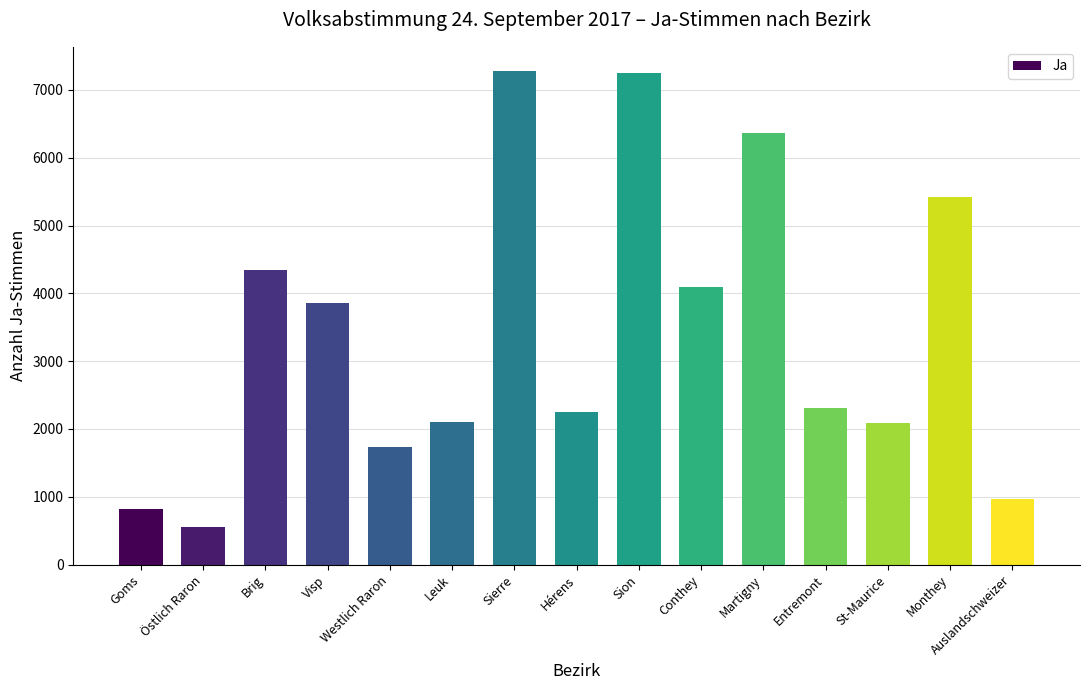

What position from the right is Sierre?

9